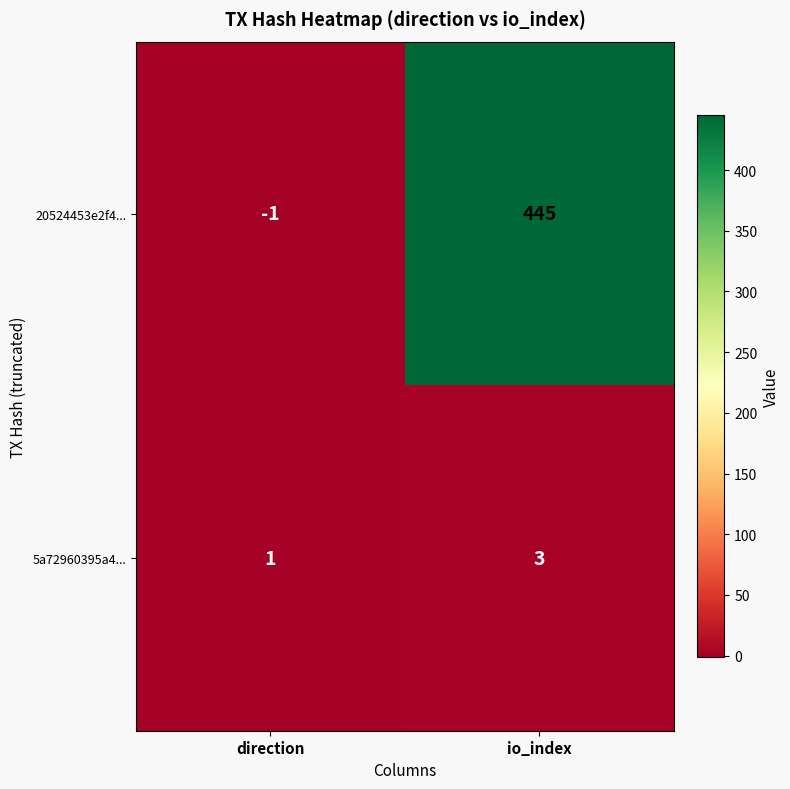

Which label corresponds to the largest value in the chart?

io_index